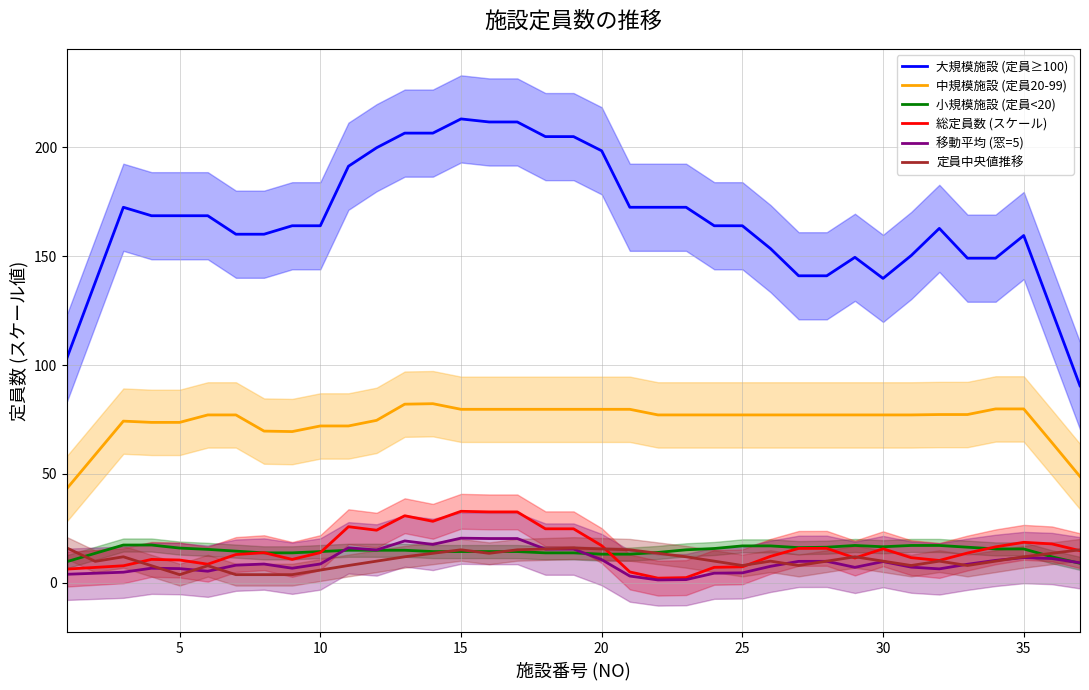

What is the average value of the 大規模施設 (定員≥100) series?

166.8